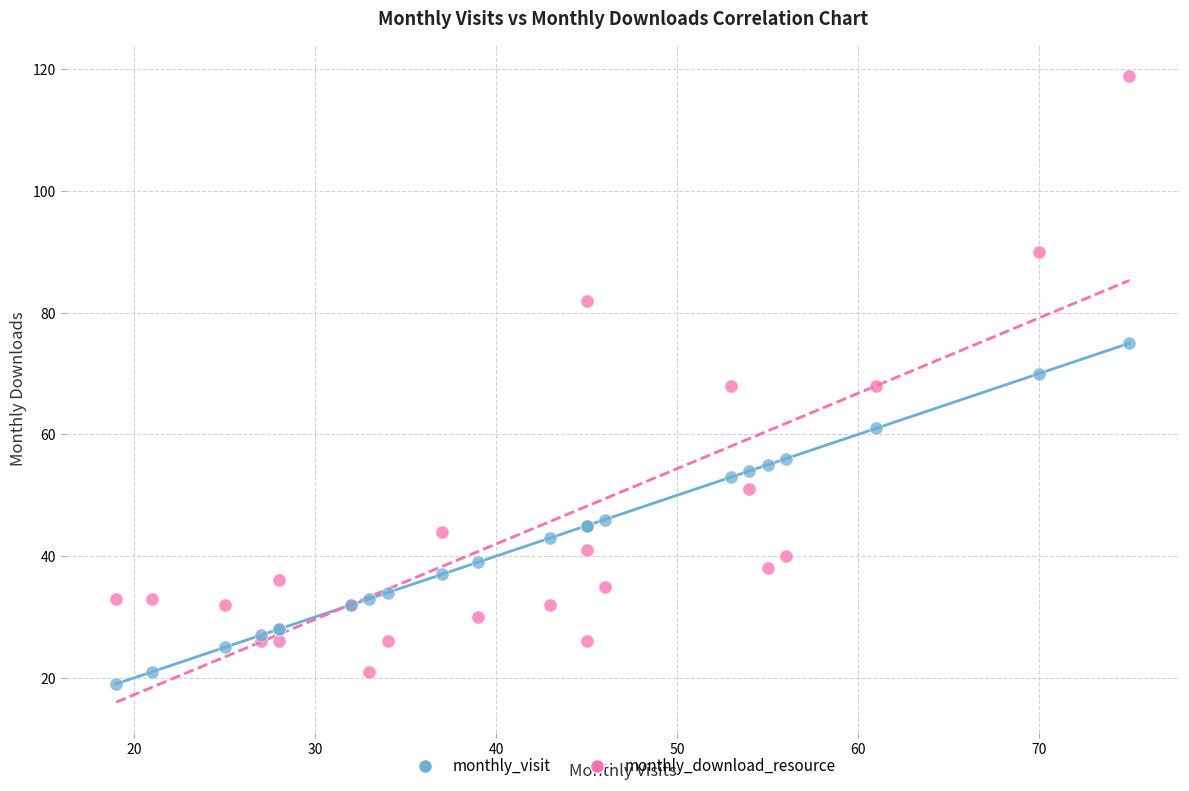

Which series contains the highest Y value?

monthly_download_resource